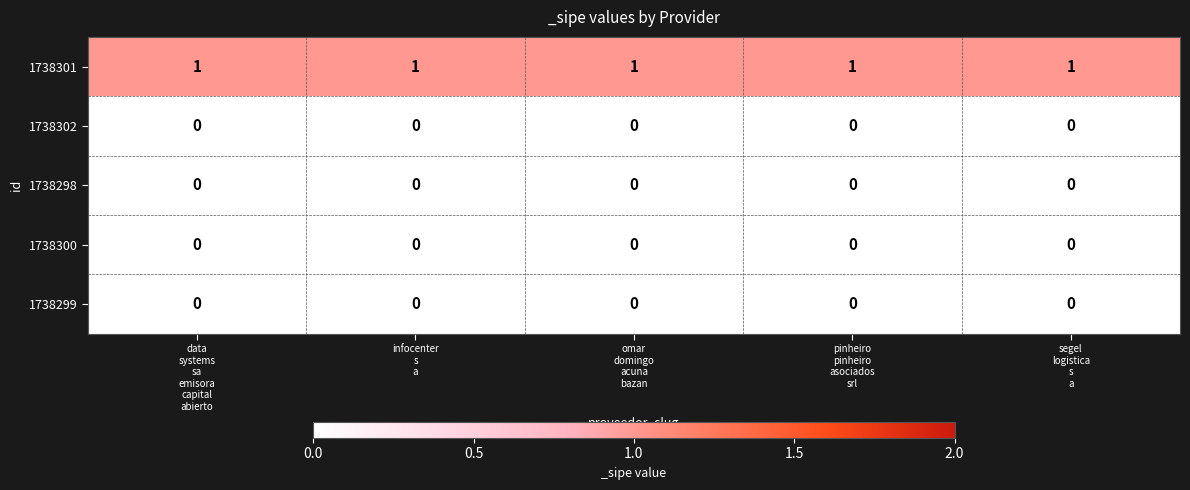

Which series has the largest total across all categories?

1738301